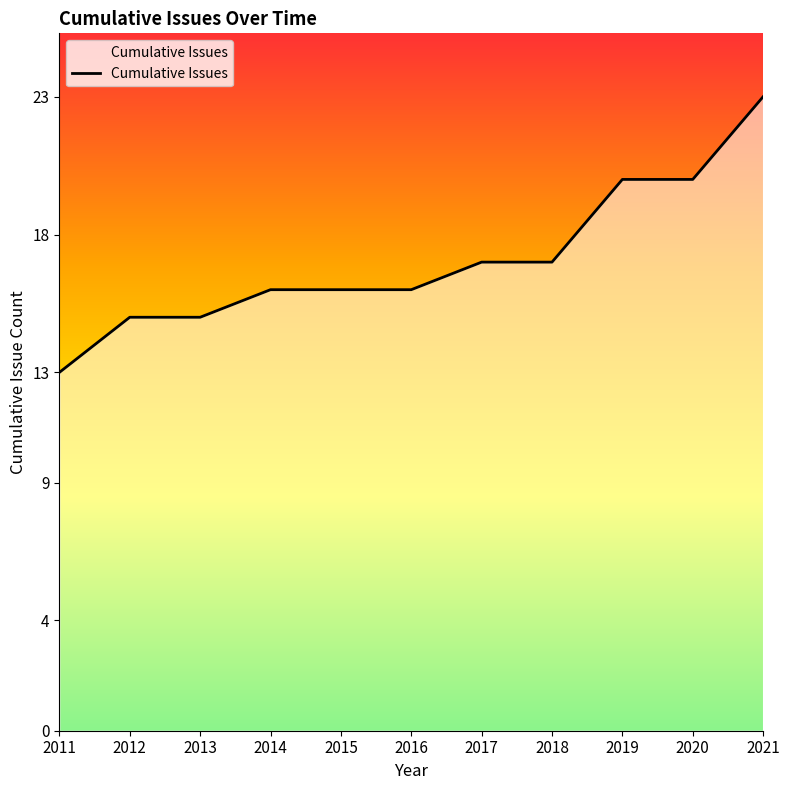

How many lines are shown in the chart?

1